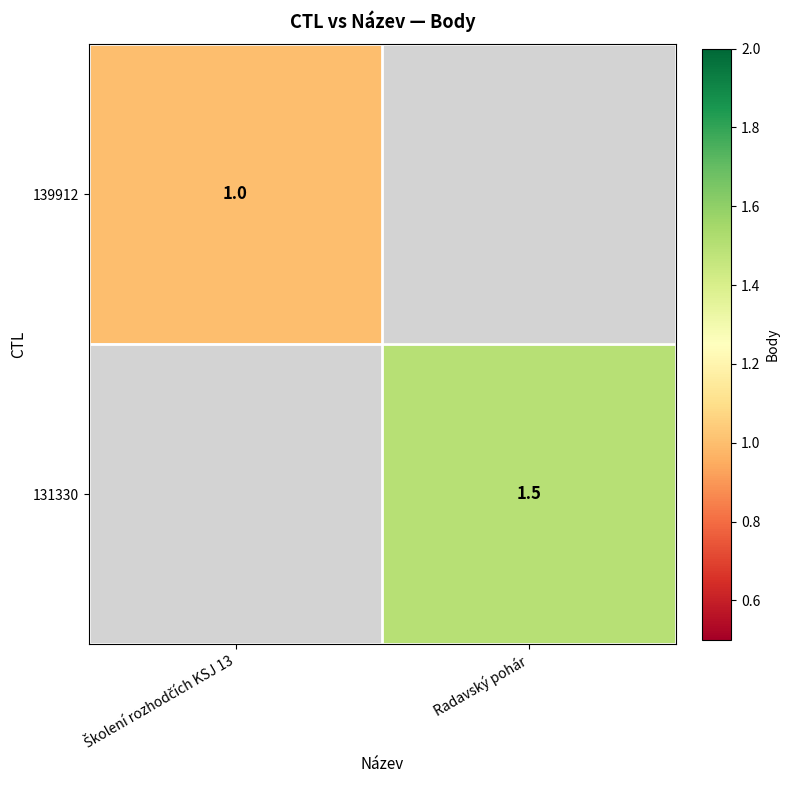

What is the maximum value shown in the chart?

1.5